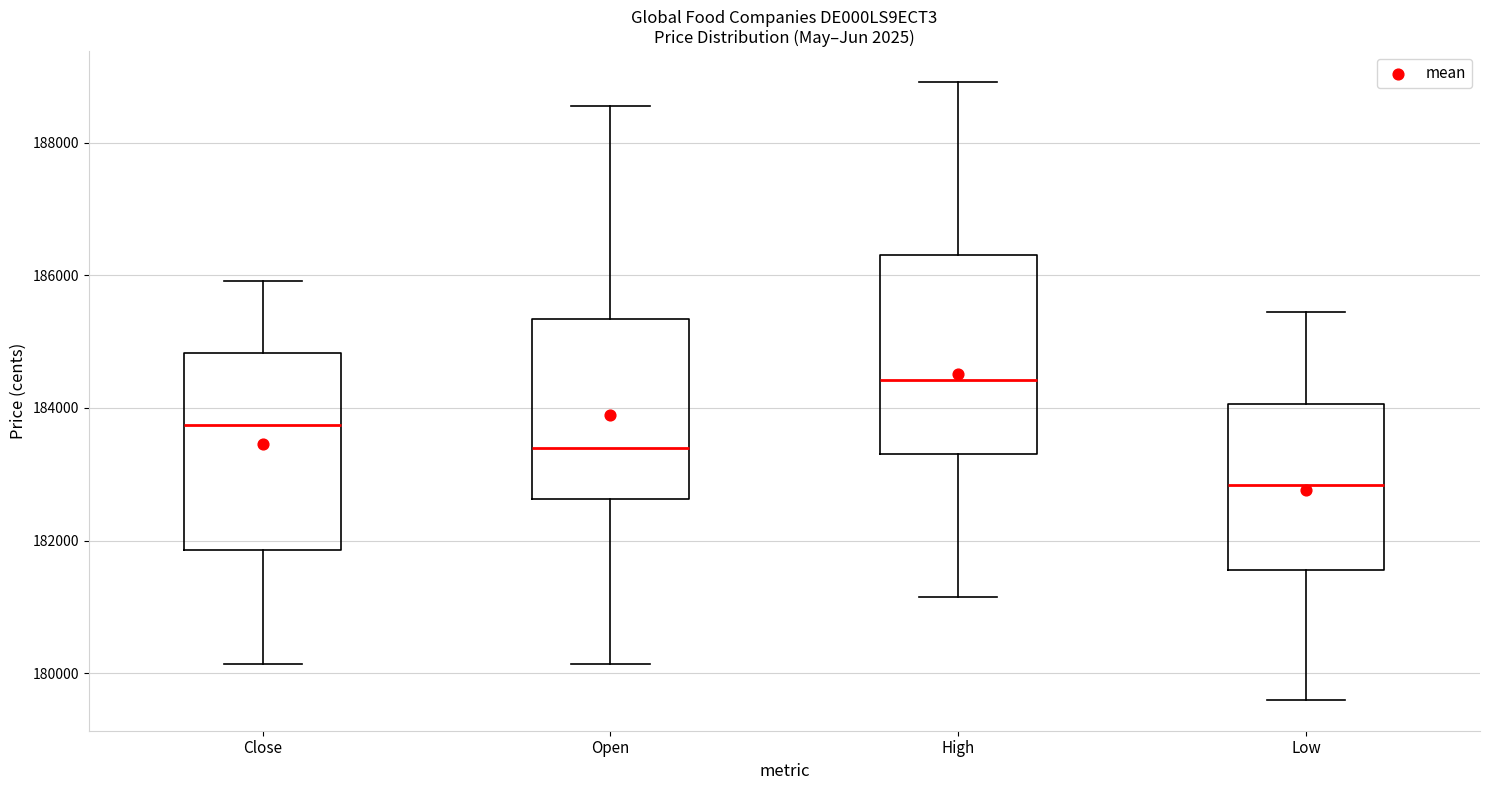

Which box has the highest median line?

High